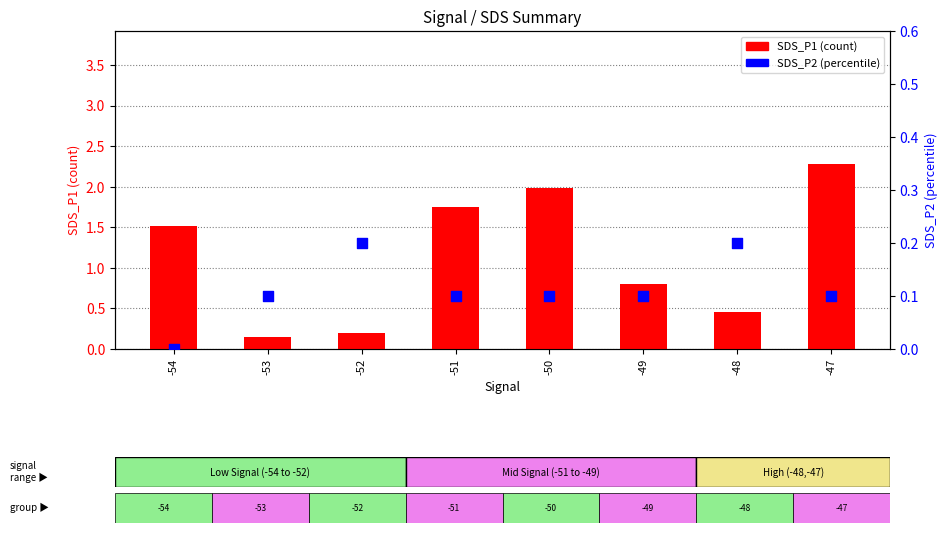

Which series reaches the maximum Y coordinate?

SDS_P1